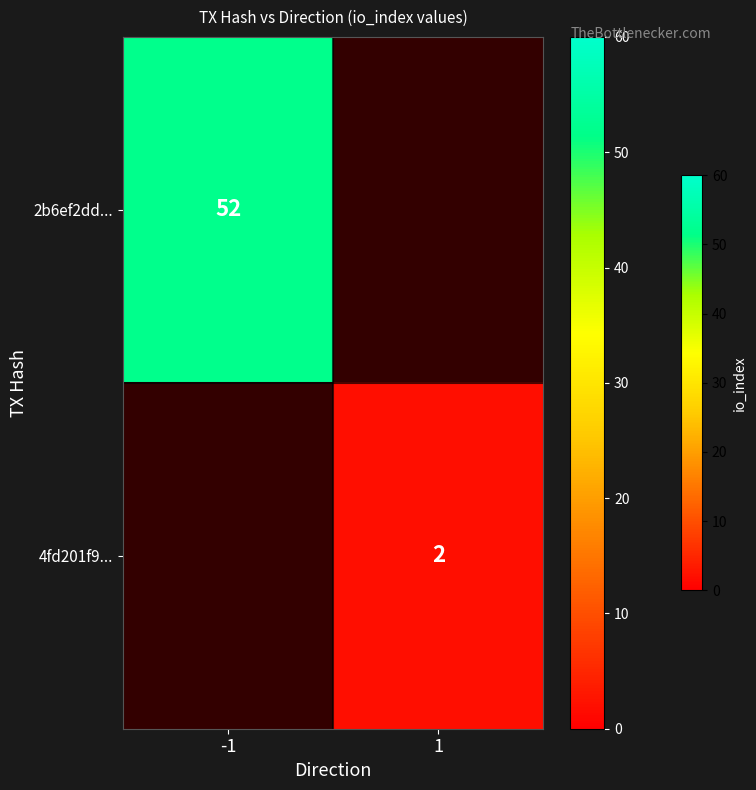

How many data points does each series have?

2